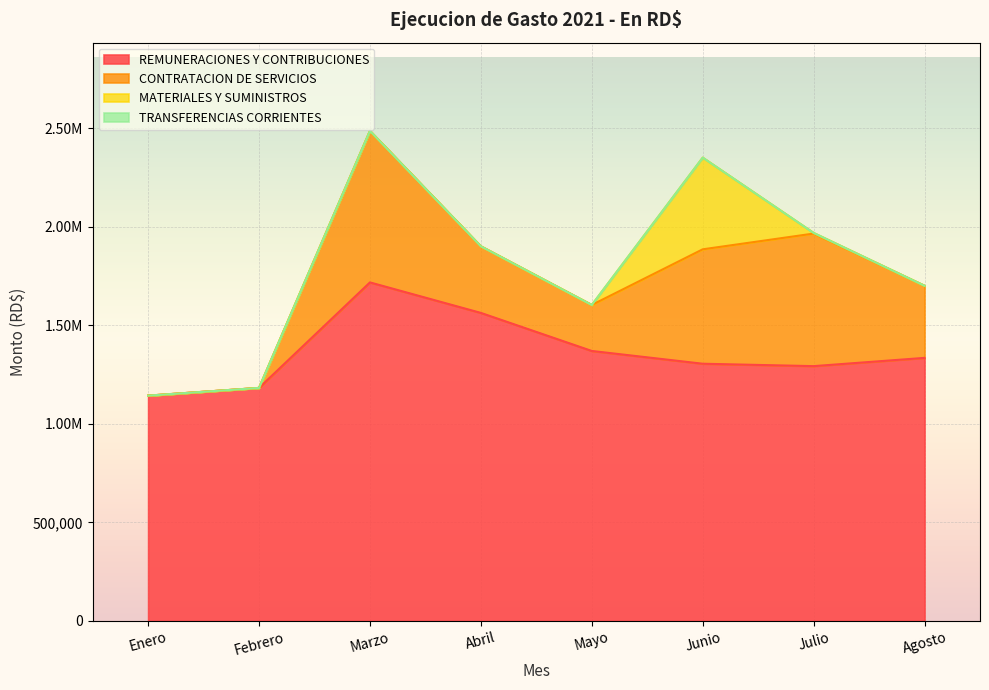

What is the total value across all series at Abril?

1902087.0